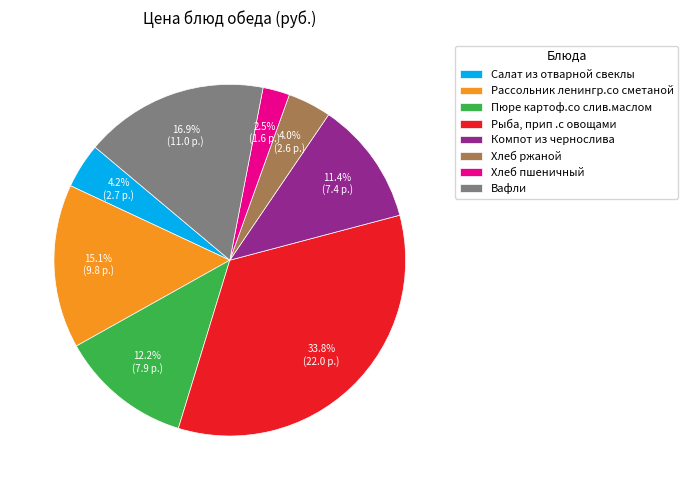

Is Салат из отварной свеклы the majority of the pie?

No